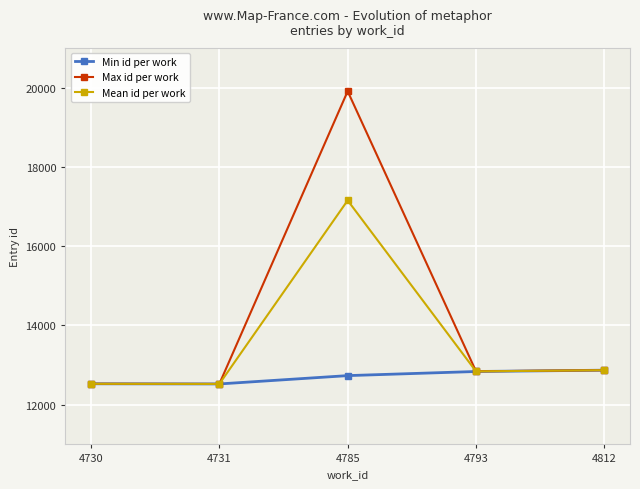

List the series in order of their peak value, lowest first.

Min id per work, Mean id per work, Max id per work